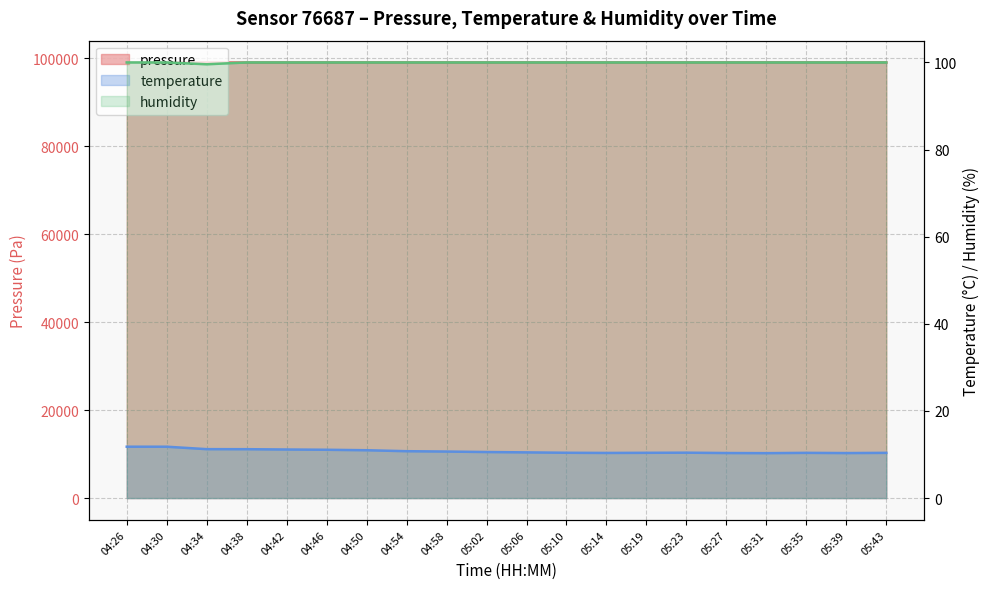

What is the total value across all series at 04:26?

99185.8